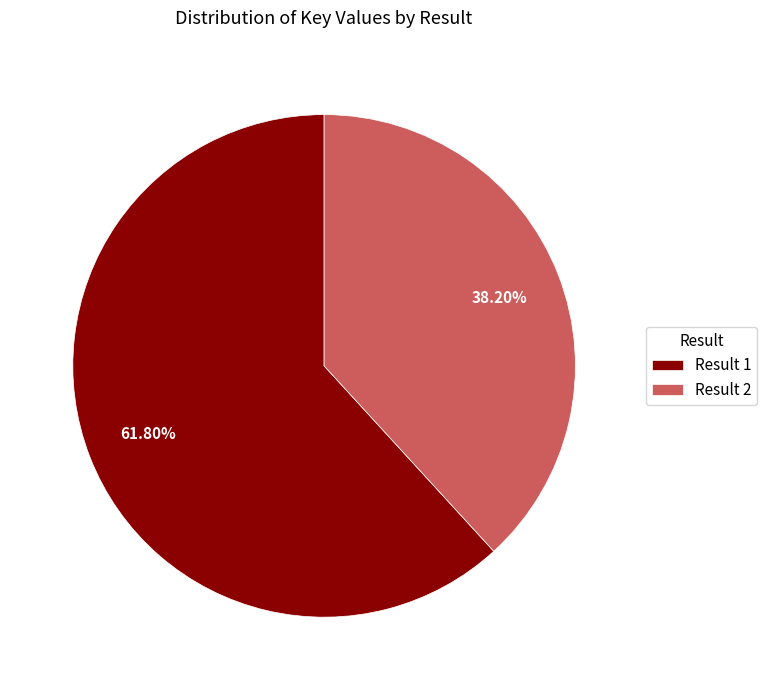

Which slice is the largest?

Result 1